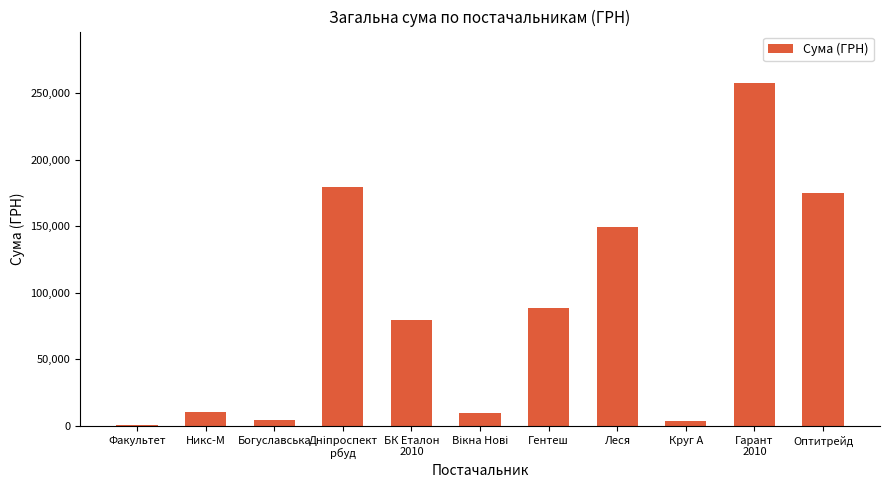

Count the number of data series in this chart.

1